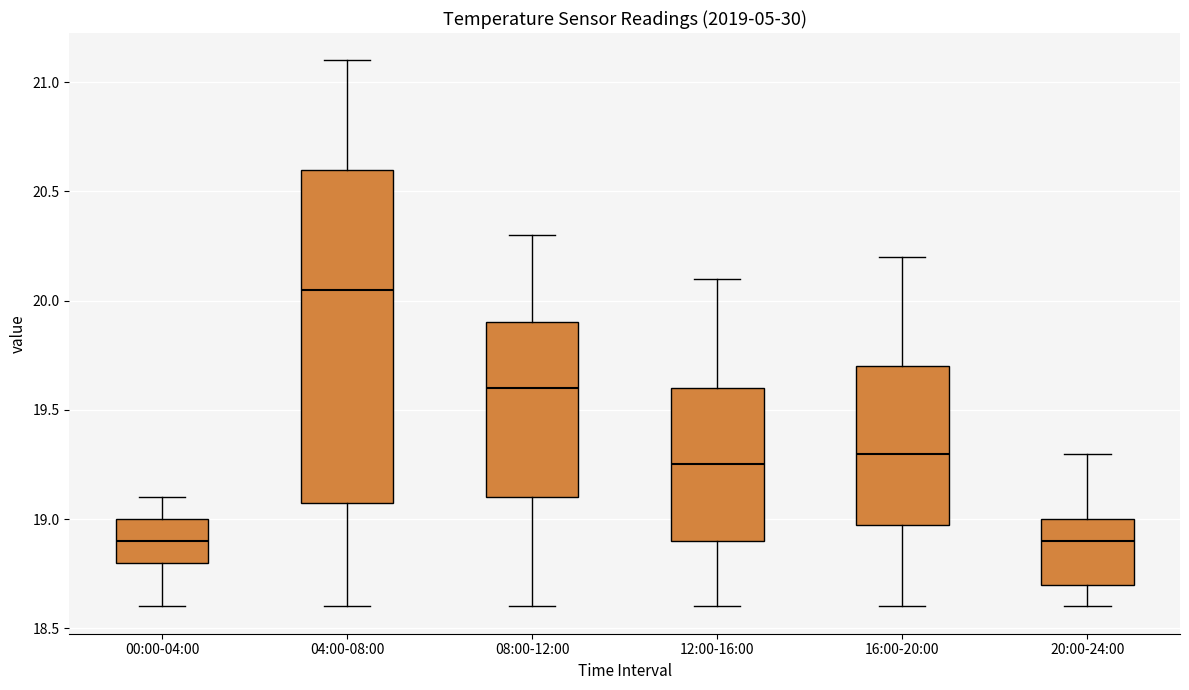

Where does the median line of the box for 04:00-08:00 sit on the y-axis? The values are not printed on the chart, so give them approximately, as read against the axis.

20.05